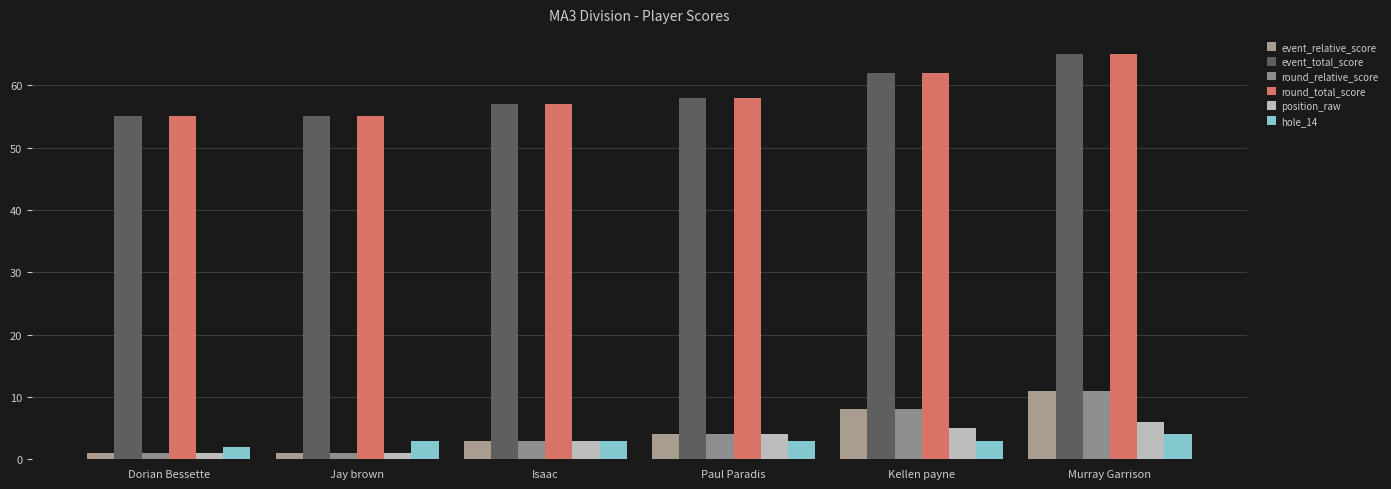

Is it true that event_total_score equals 81 at Paul Paradis?

False